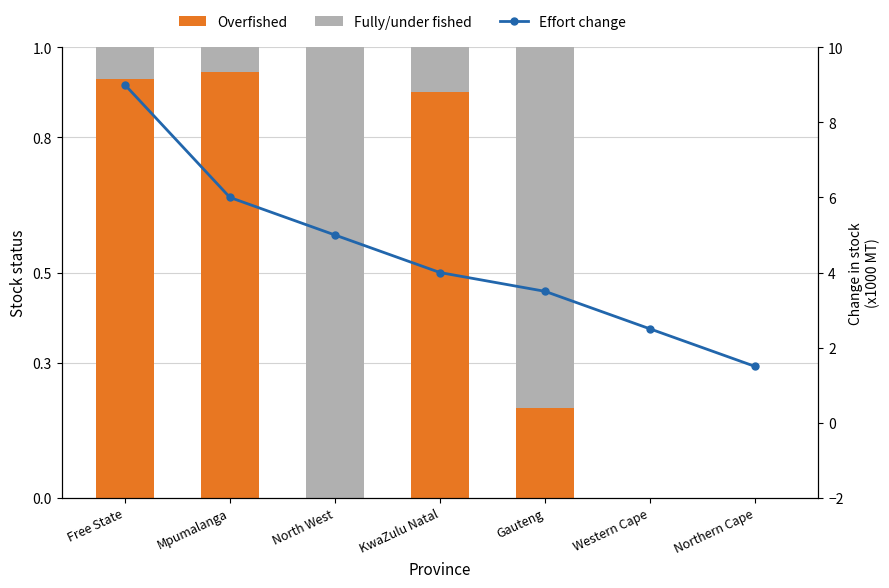

How many series are shown in this chart?

3